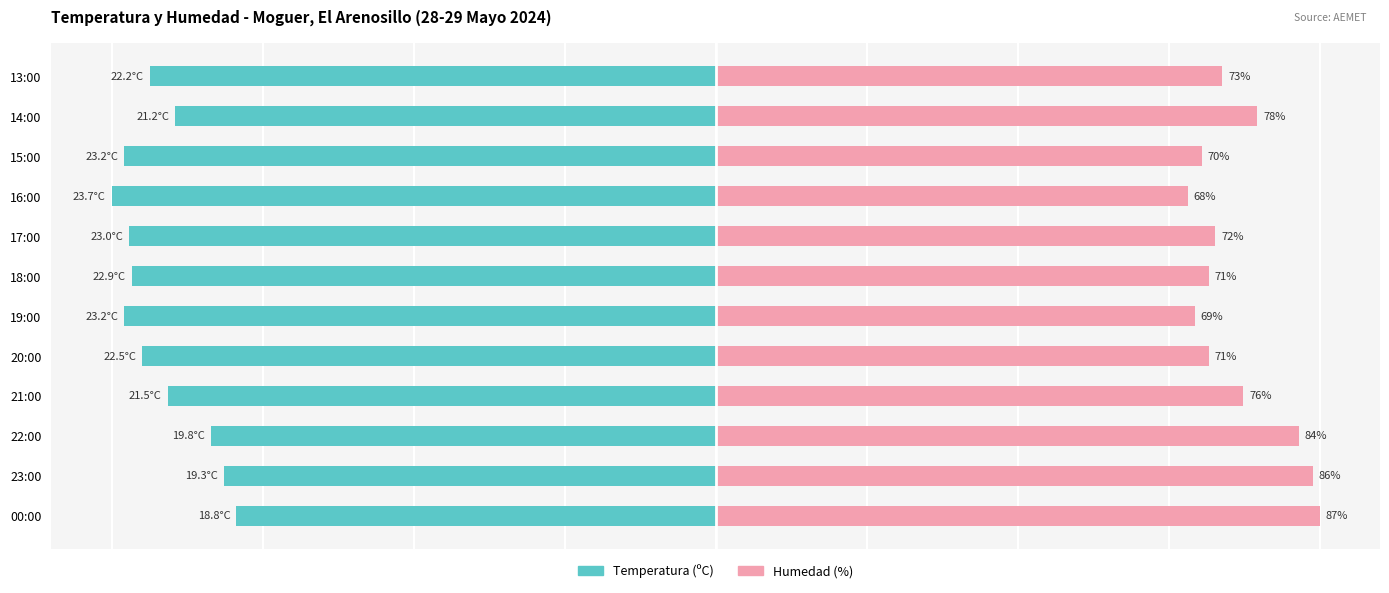

At 00:00, list the series in order from smallest to largest.

Temperatura (ºC), Humedad (%)